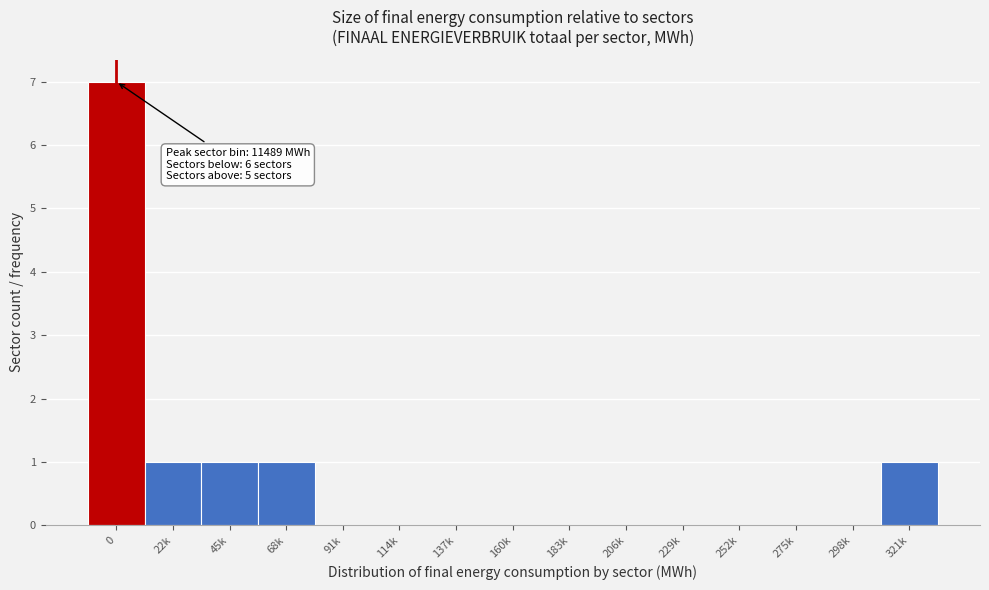

Reading right to left, what are all the values shown in this chart?

321k=1	298k=0	275k=0	252k=0	229k=0	206k=0	183k=0	160k=0	137k=0	114k=0	91k=0	68k=1	45k=1	22k=1	0=7